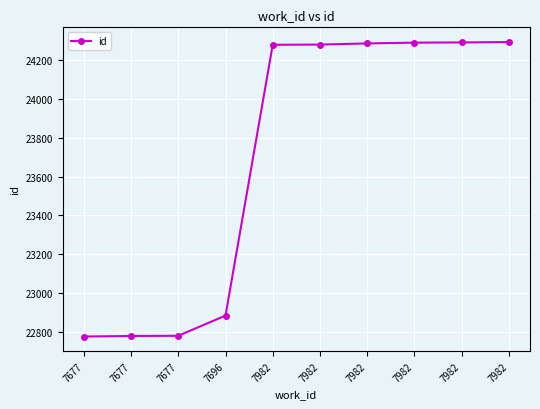

Does the chart have visible grid lines?

Yes